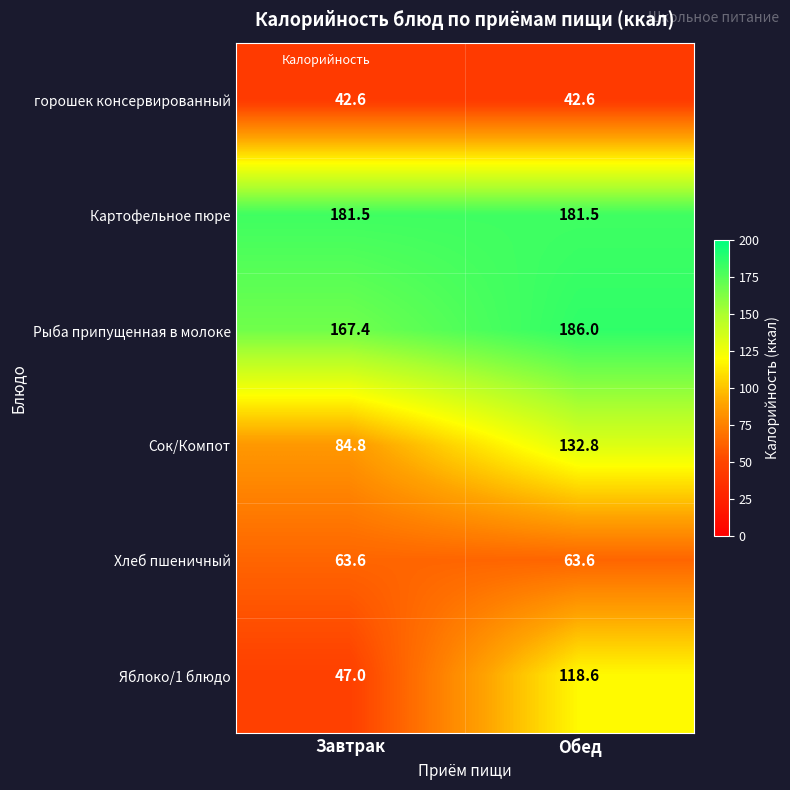

What is the difference between the highest and lowest values at Завтрак?

138.9